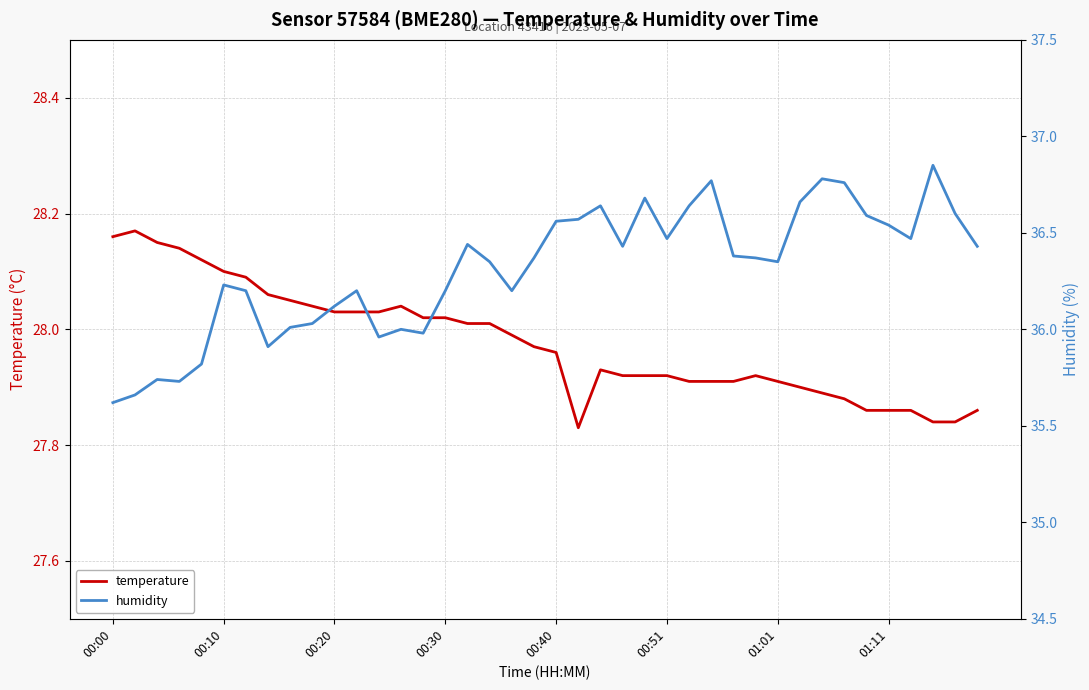

What is the total value across all series at 16?

64.5